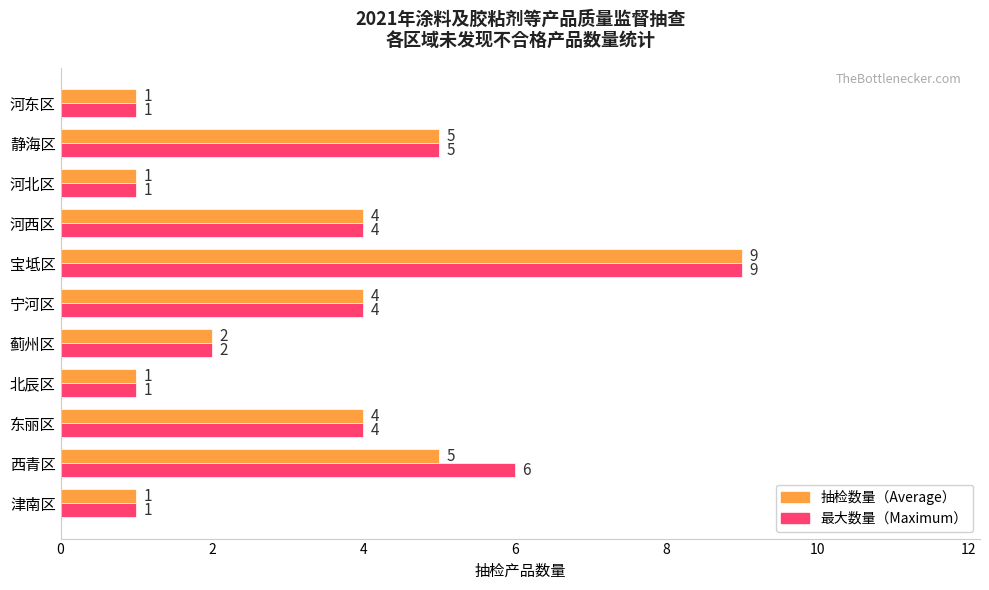

What is the total value across all series at 蓟州区?

4